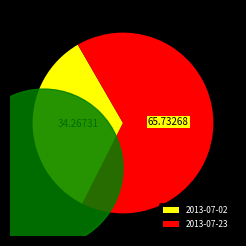

Which category accounts for the majority?

2013-07-23